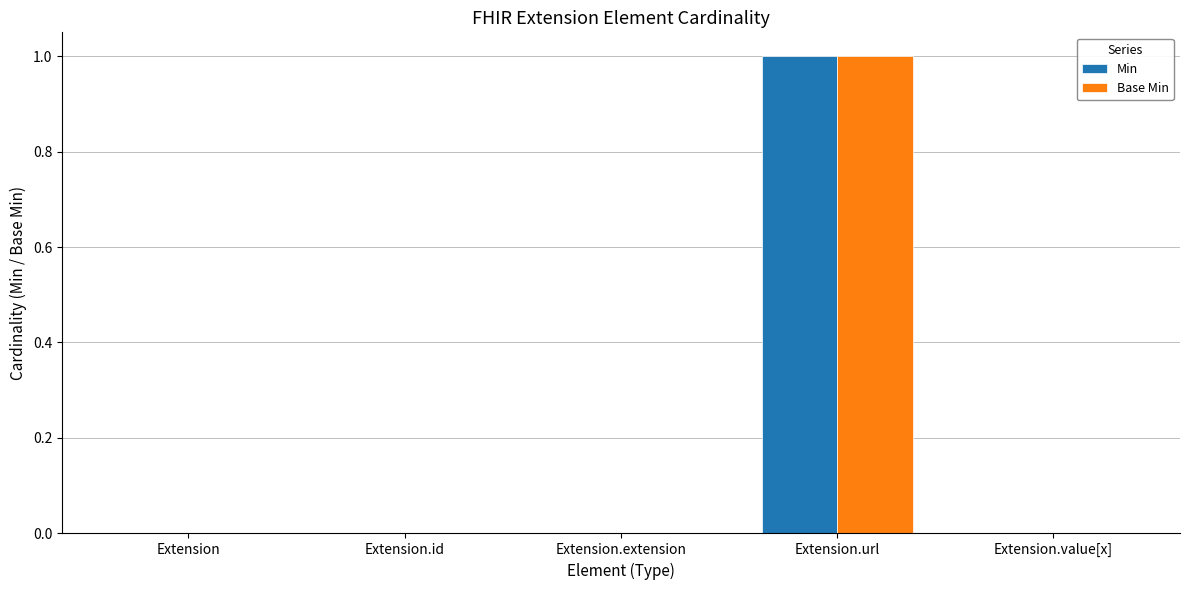

At which category is the sum across all series the highest?

Extension.url